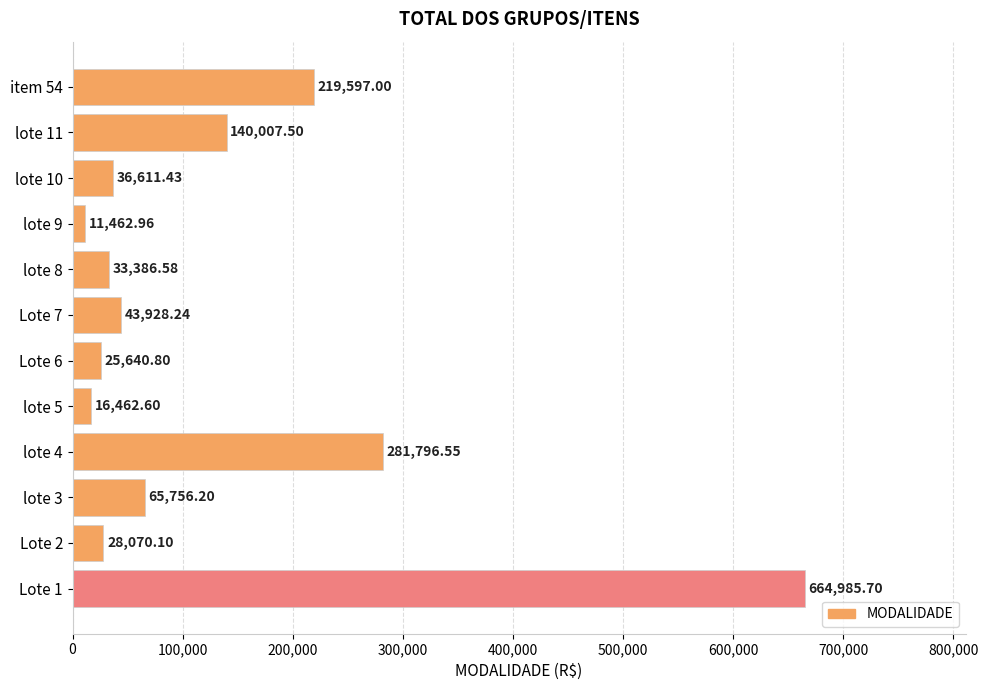

List the labels in order of value, largest first.

Lote 1, lote 4, item 54, lote 11, lote 3, Lote 7, lote 10, lote 8, Lote 2, Lote 6, lote 5, lote 9